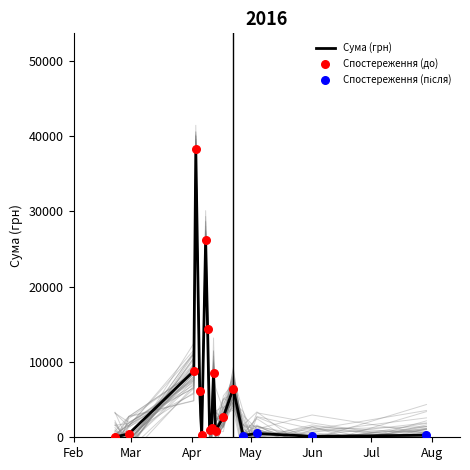

Between 9 and 28, which is larger?

28